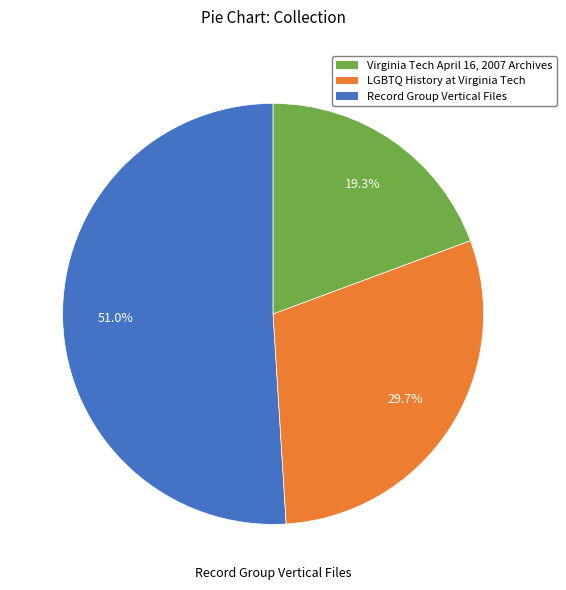

Does any single category account for the majority?

Yes